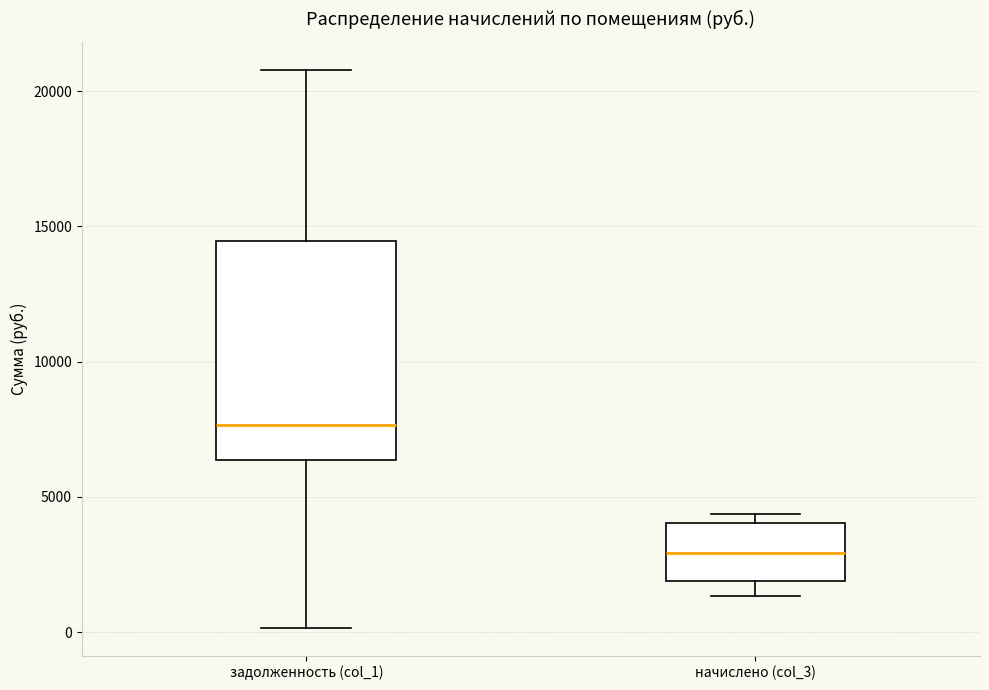

Where does the lower whisker of the box for начислено (col_3) end on the y-axis? The values are not printed on the chart, so give them approximately, as read against the axis.

1500